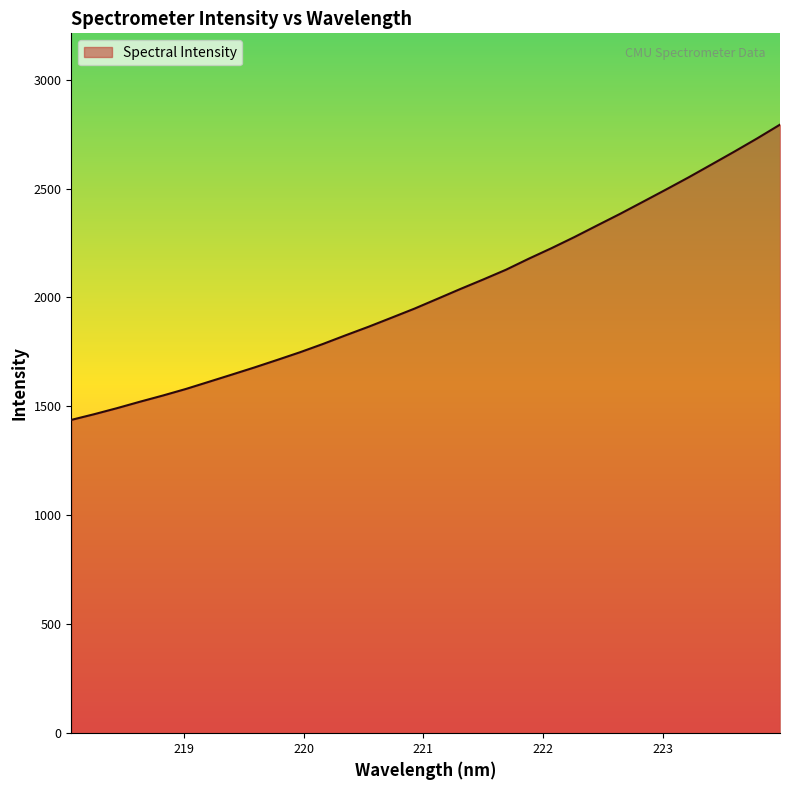

What is the difference between the maximum and minimum values?

1355.4